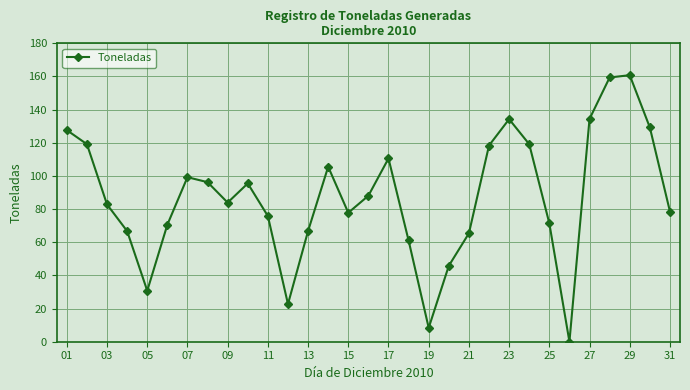

How many positive values are there?

30